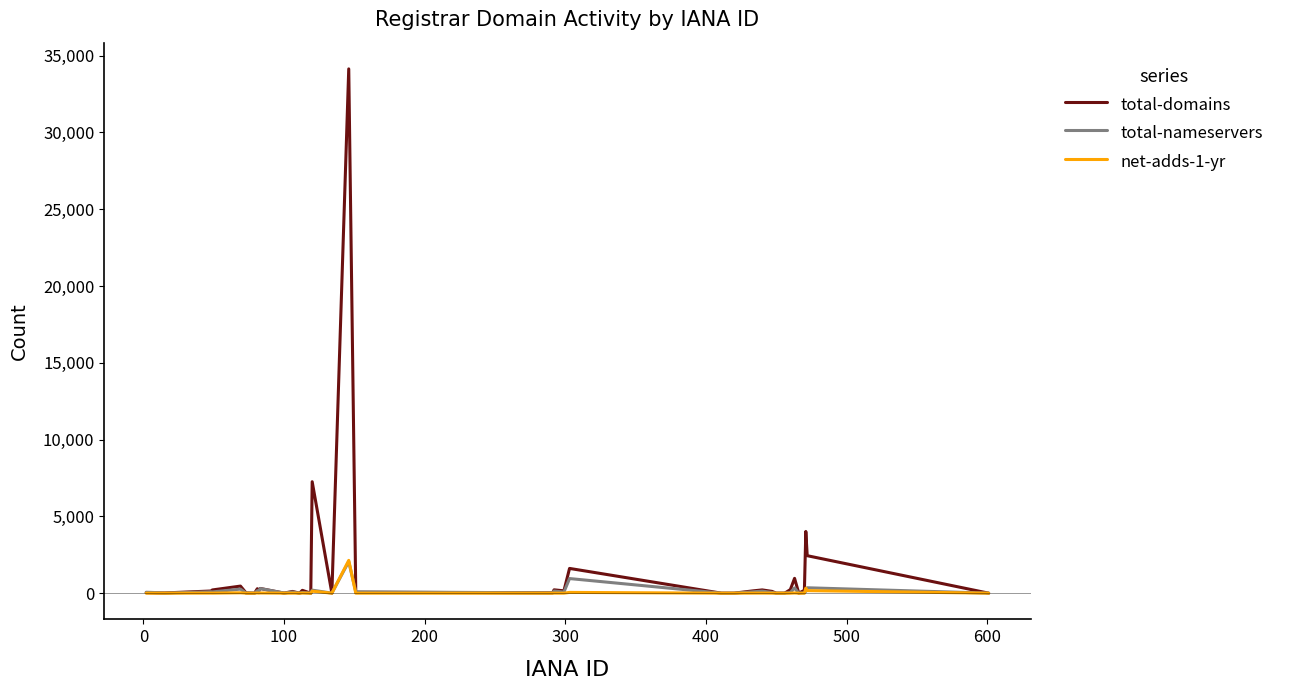

Which series has the largest range (max minus min)?

total-domains